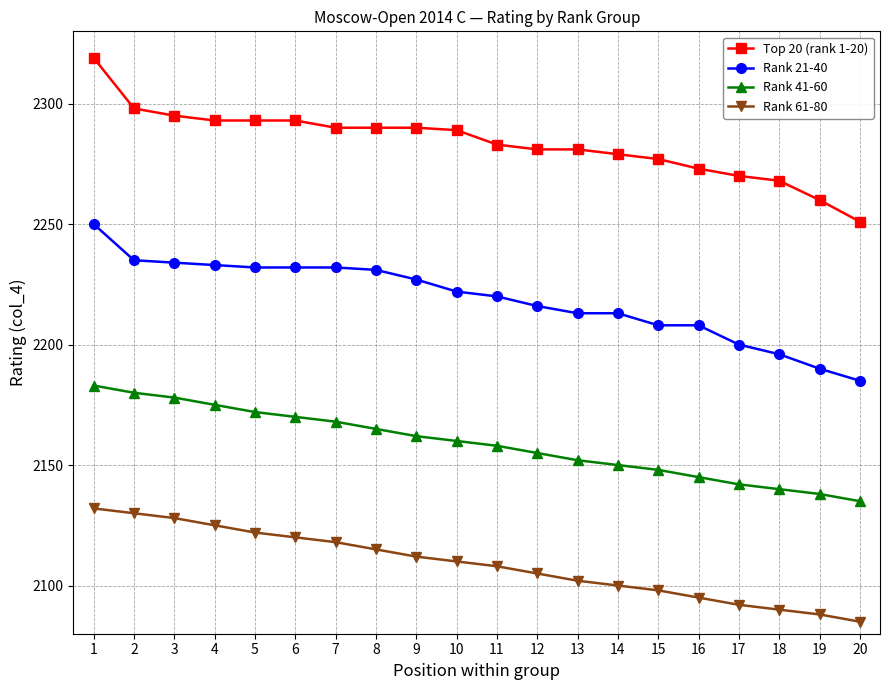

Which category has the highest value across all series?

1